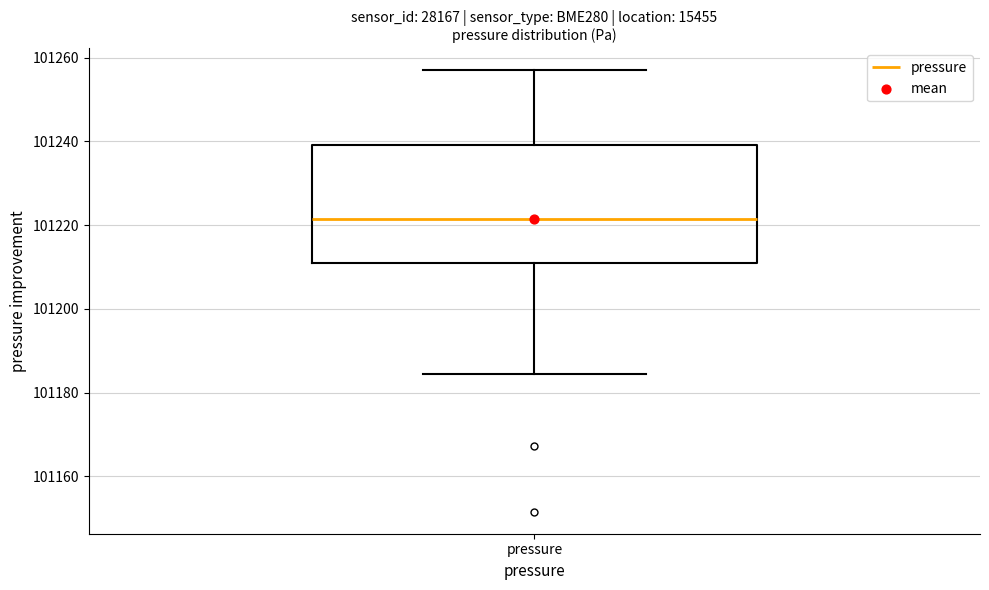

Transcribe this box plot: give where the median line is, the range the box spans, and where the two whiskers end, as read against the y-axis. The values are not printed on the chart, so give them approximately, as read against the axis.

median 101222, box 101210 to 101240, whiskers 101184 to 101256